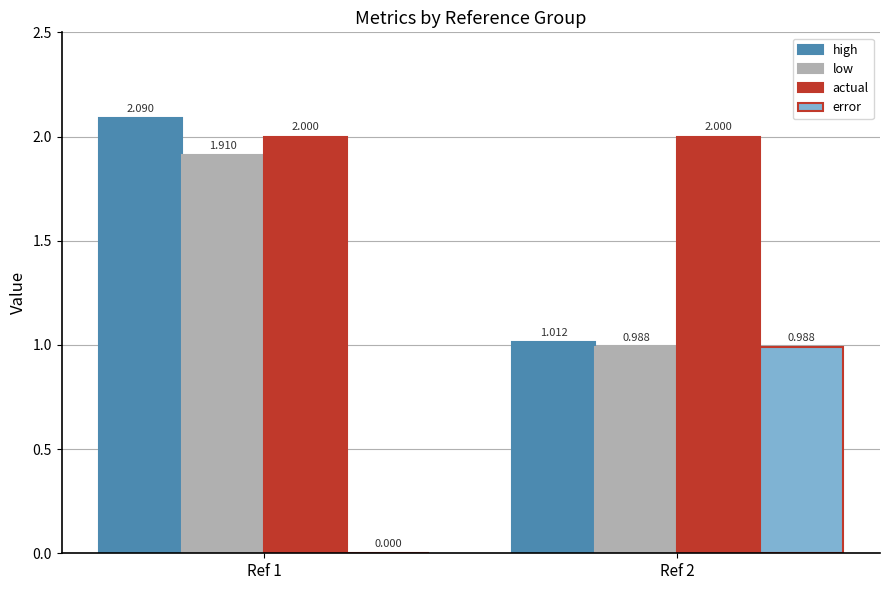

Is the value of low at Ref 2 greater than the value of high at Ref 1?

No